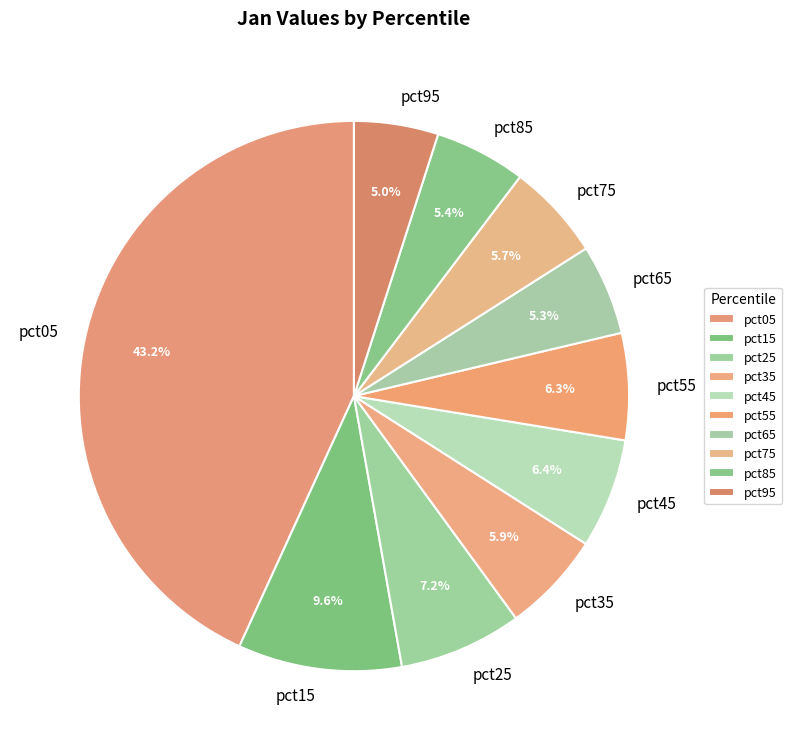

What portion of the pie excludes pct25?

92.8%